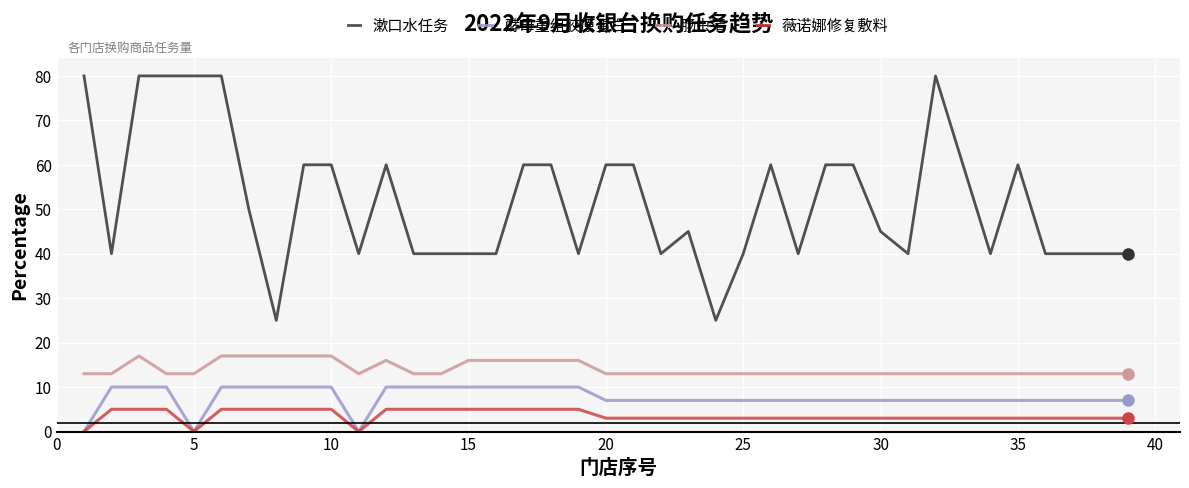

Which series has the largest total across all categories?

漱口水任务